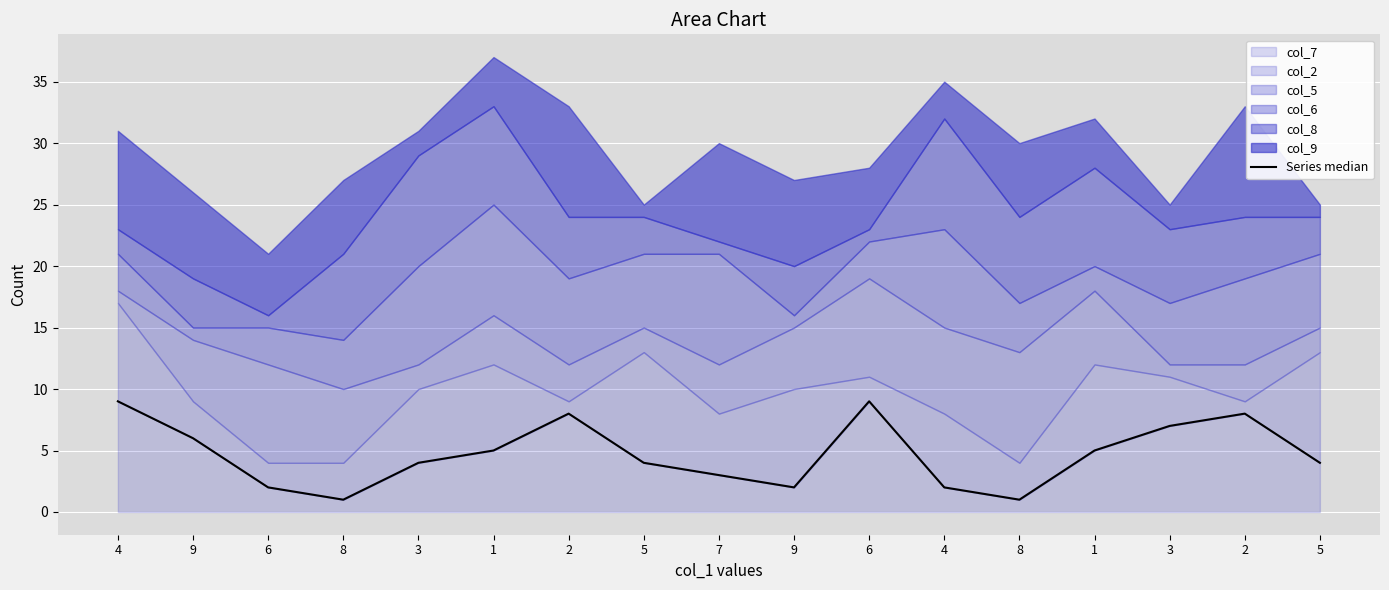

What is the label of the 11th point from the left?

6